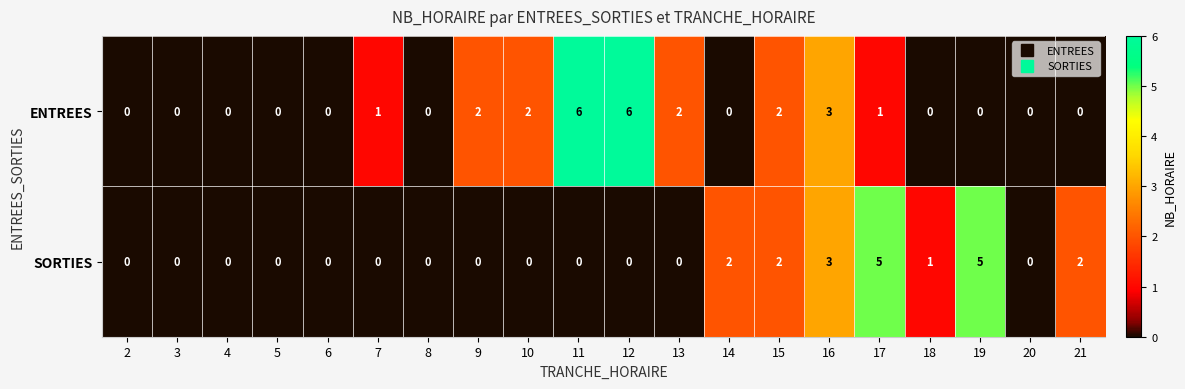

What is the total value across all series at 17?

6